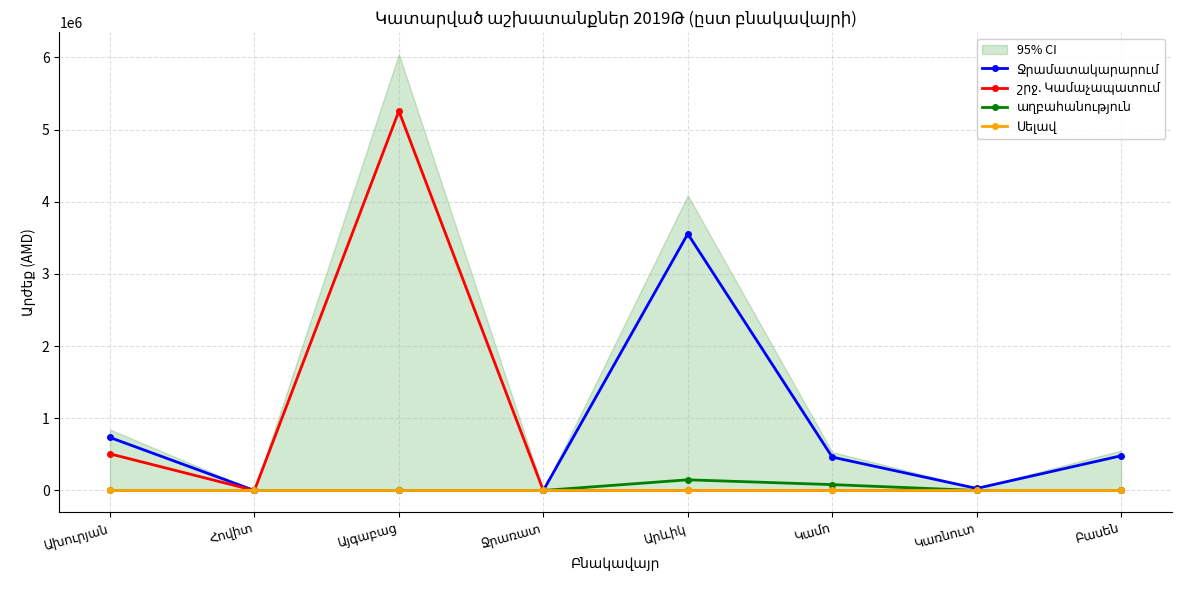

The value of շրջ. Կամաչապատում at Ջրառատ is 0. True or false?

True